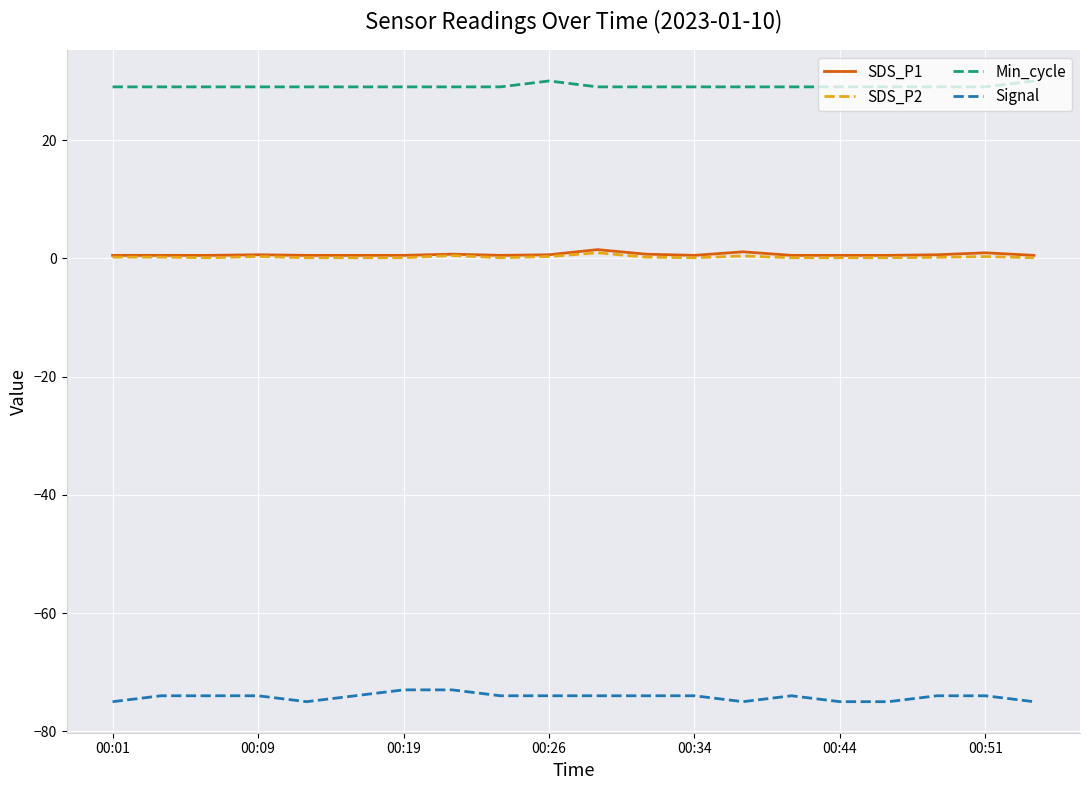

In Min_cycle, how many points are higher than both neighbors (excluding endpoints)?

1